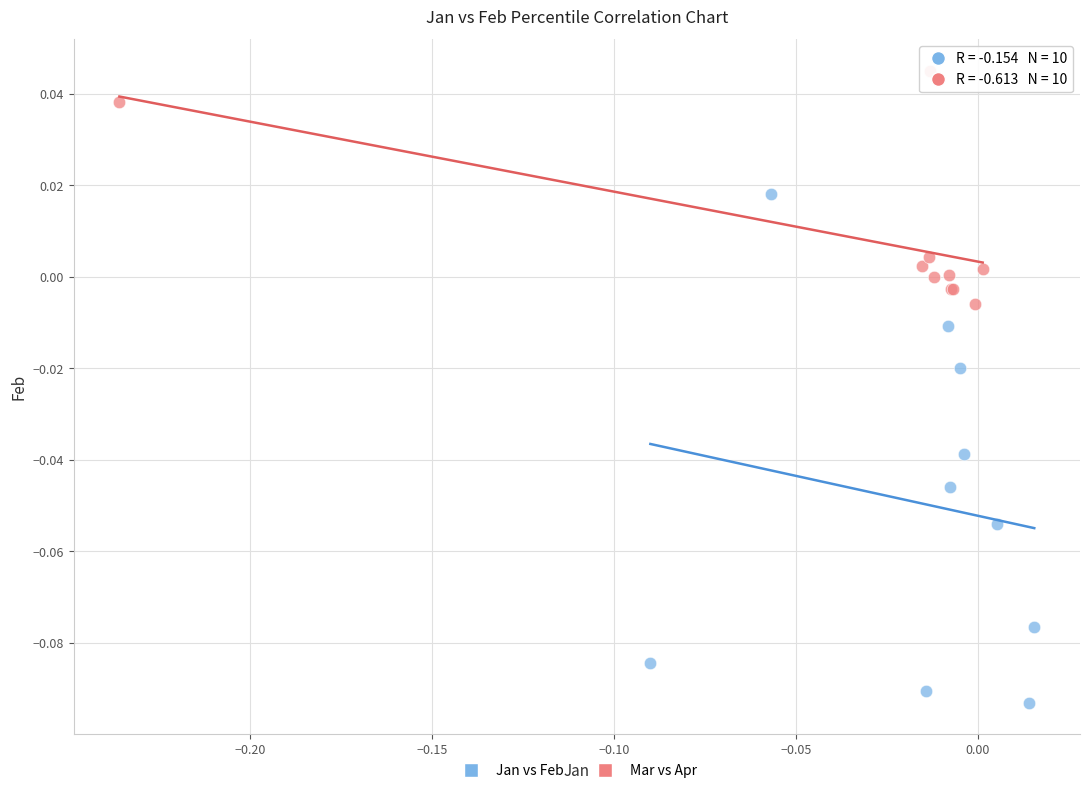

Which series reaches the minimum Y coordinate?

Jan vs Feb